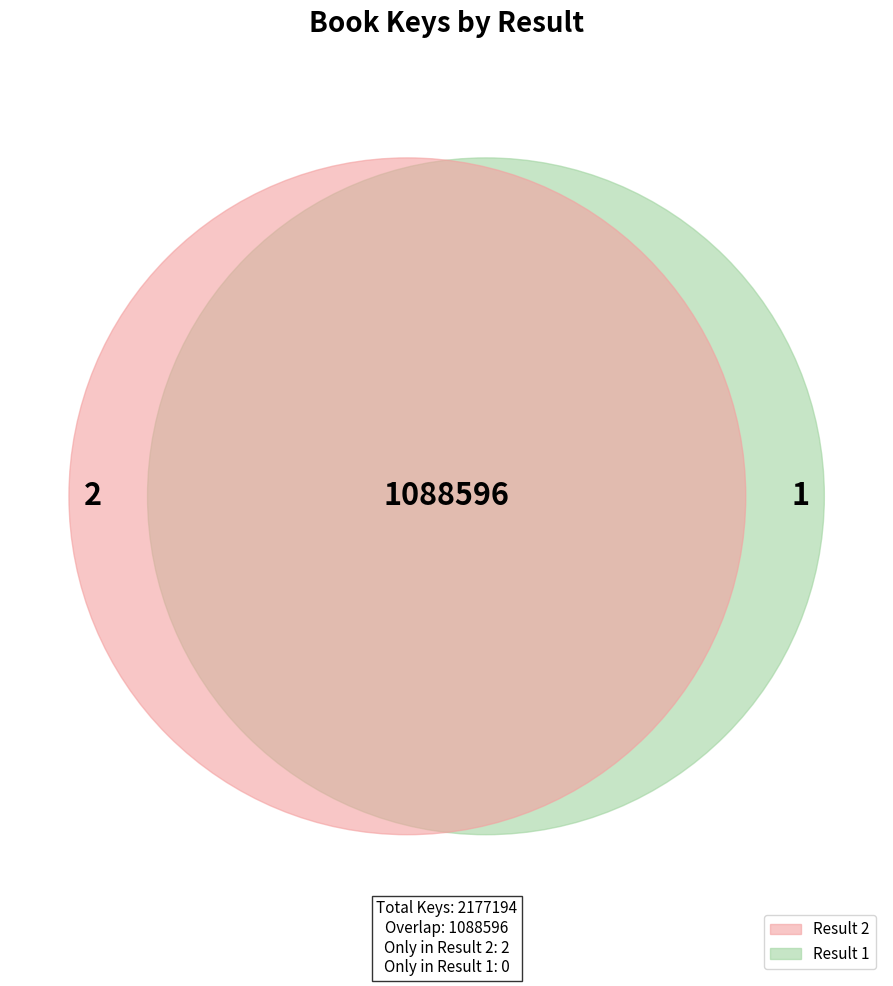

Does any single category account for the majority?

Yes